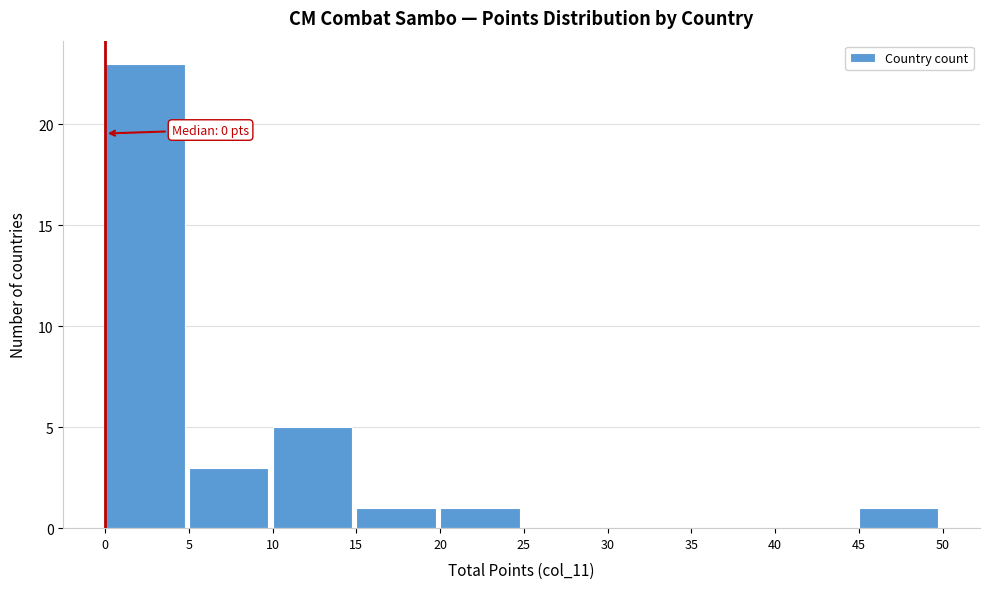

Over which range of the x-axis is the bar tallest?

0 to 5